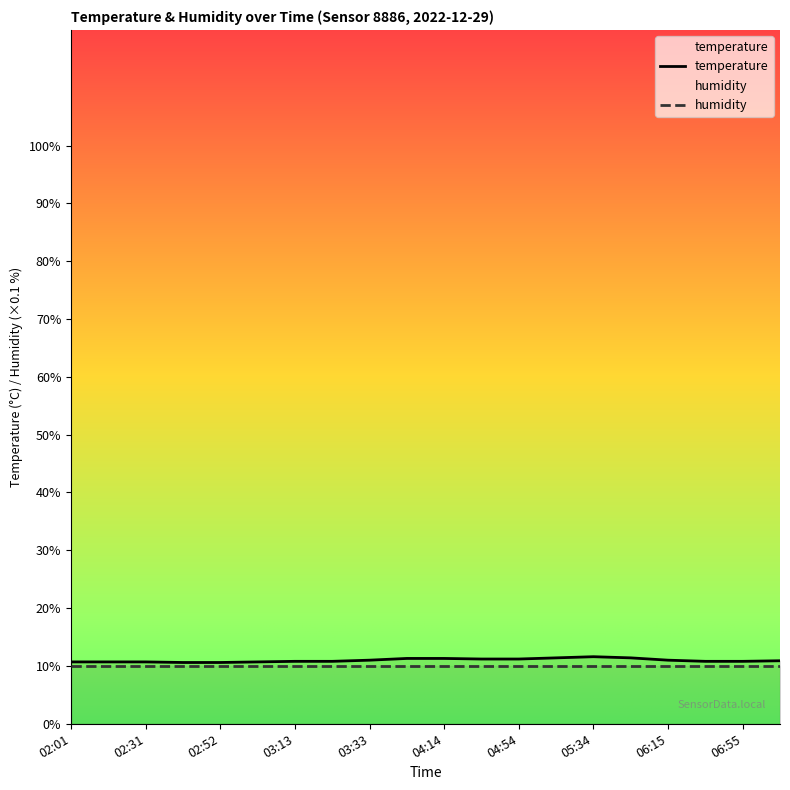

What is the smallest value displayed?

10.0